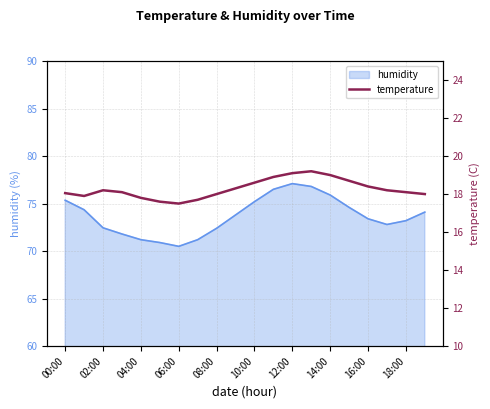

The value of humidity at 12:00 is 77.1. True or false?

True